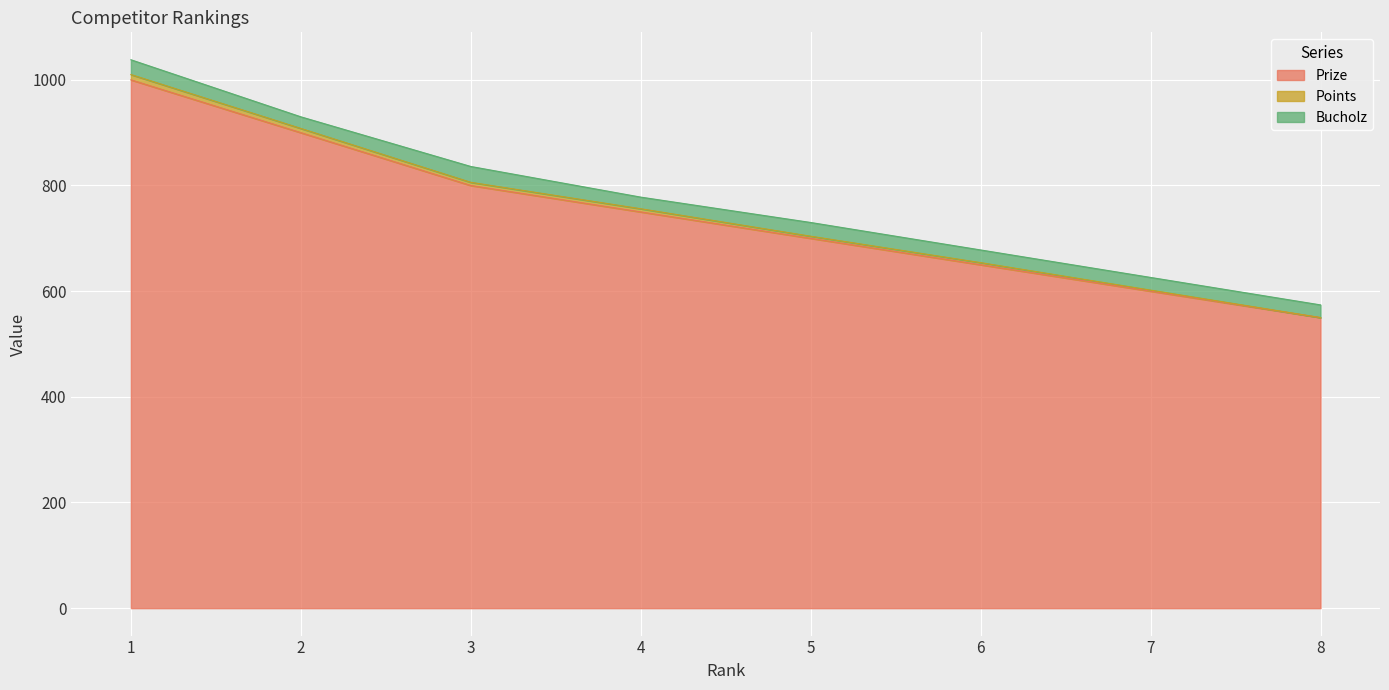

List the labels in order of Prize value, largest first.

1, 2, 3, 4, 5, 6, 7, 8